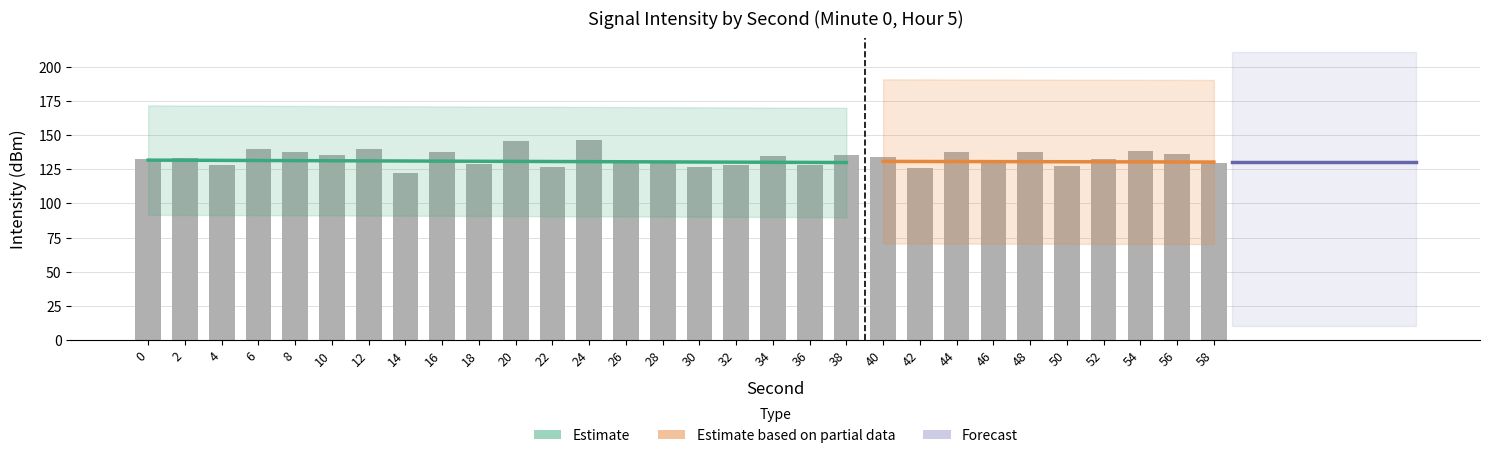

True or false: the data shows 178.0 at 42.

False